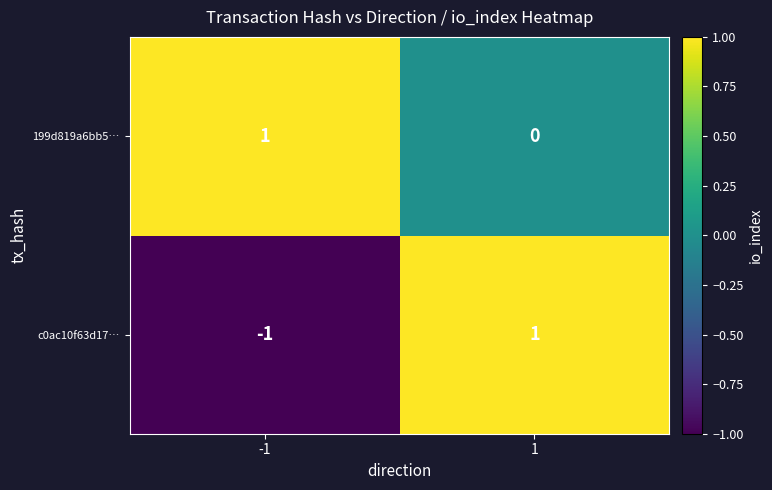

Which series has the largest total across all categories?

199d819a6bb5…